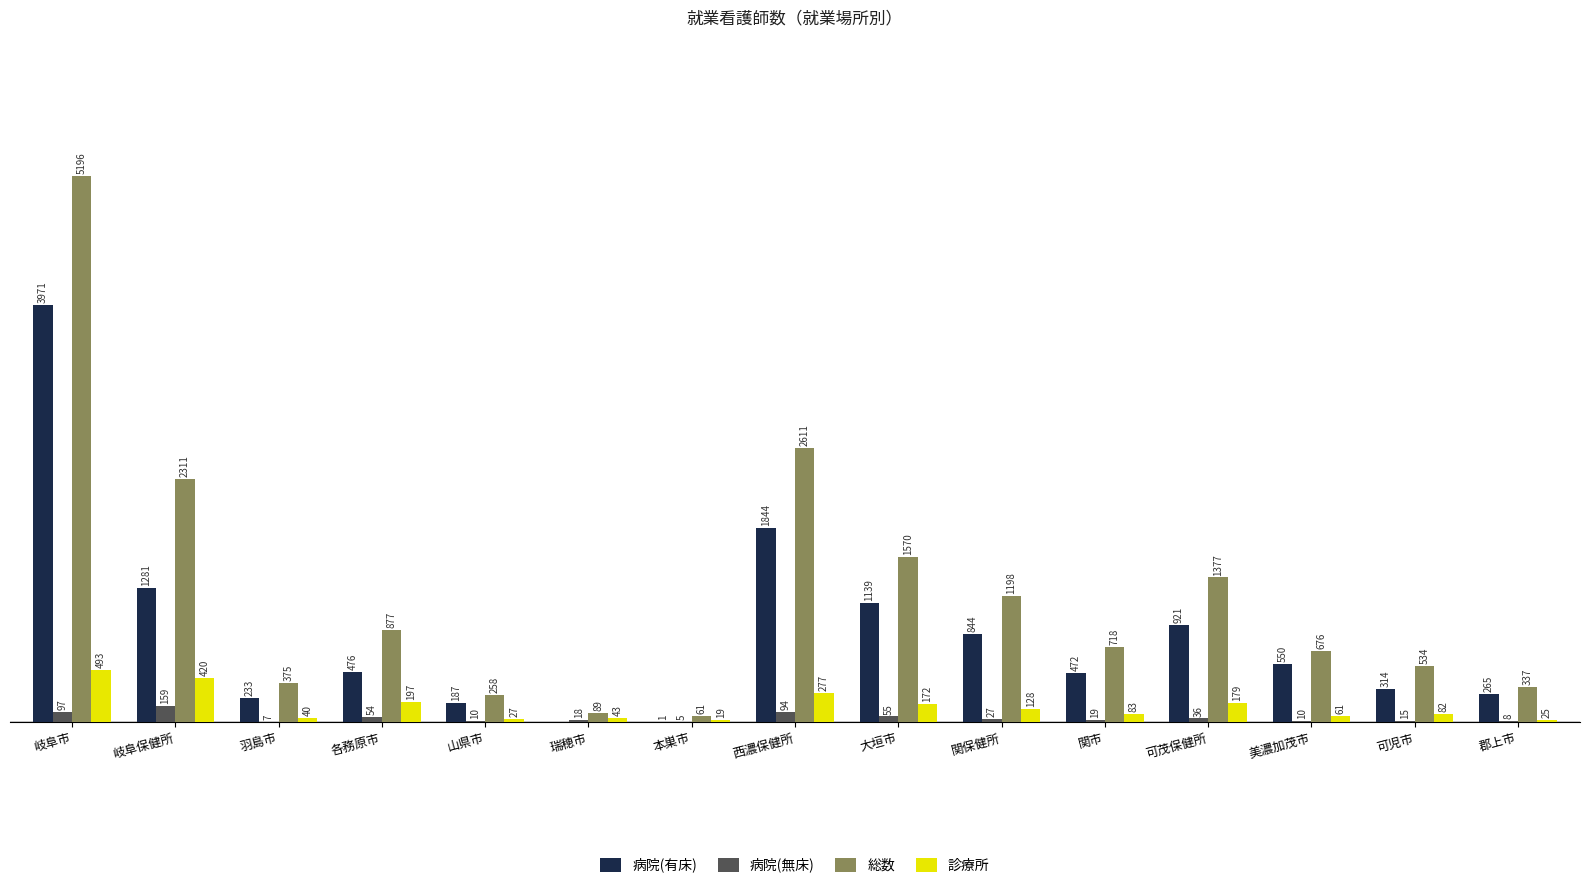

Which series has the largest total across all categories?

総数